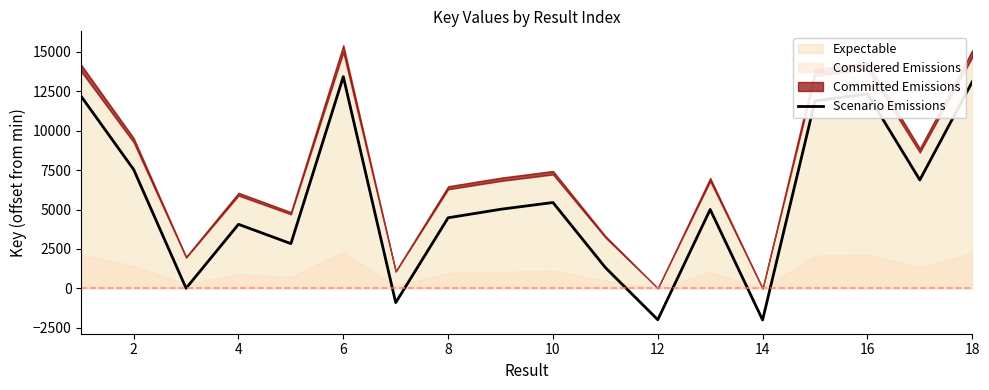

How many lines are shown in the chart?

1